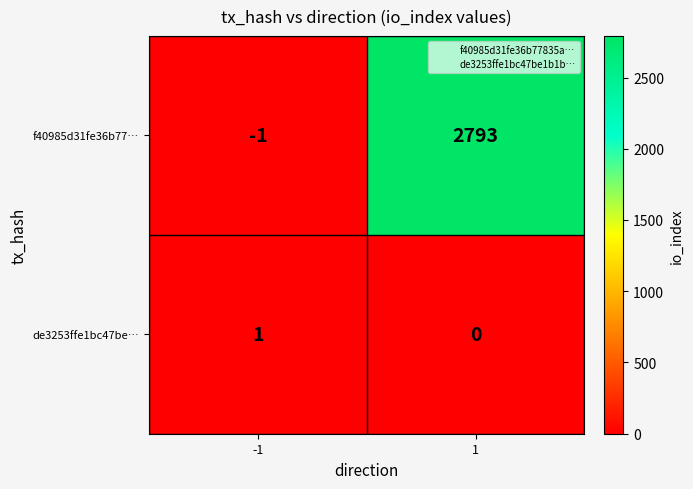

Count the number of data series in this chart.

2